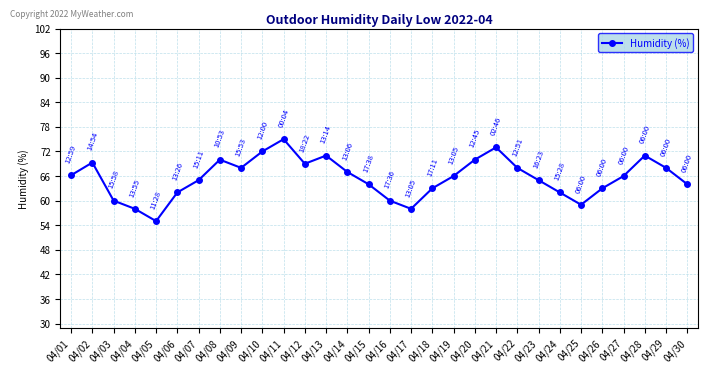

What is the change in value from 04/04 to 04/18?

+5.0